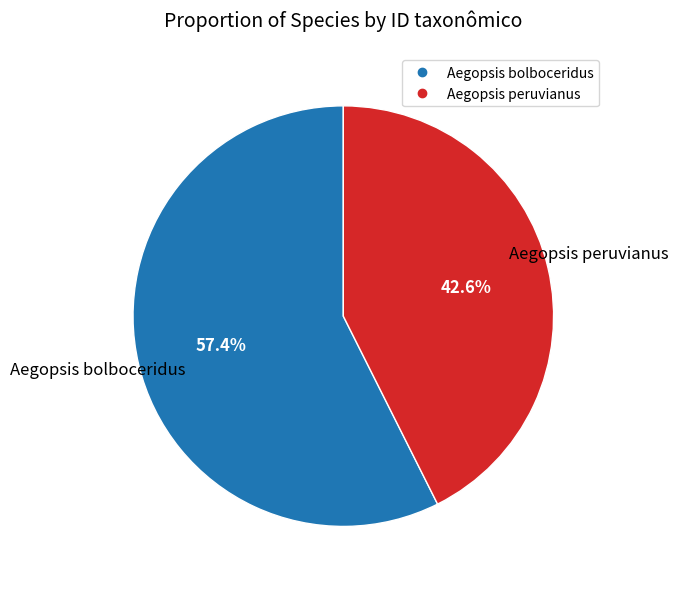

Rank the categories by value from lowest to highest.

Aegopsis peruvianus, Aegopsis bolboceridus